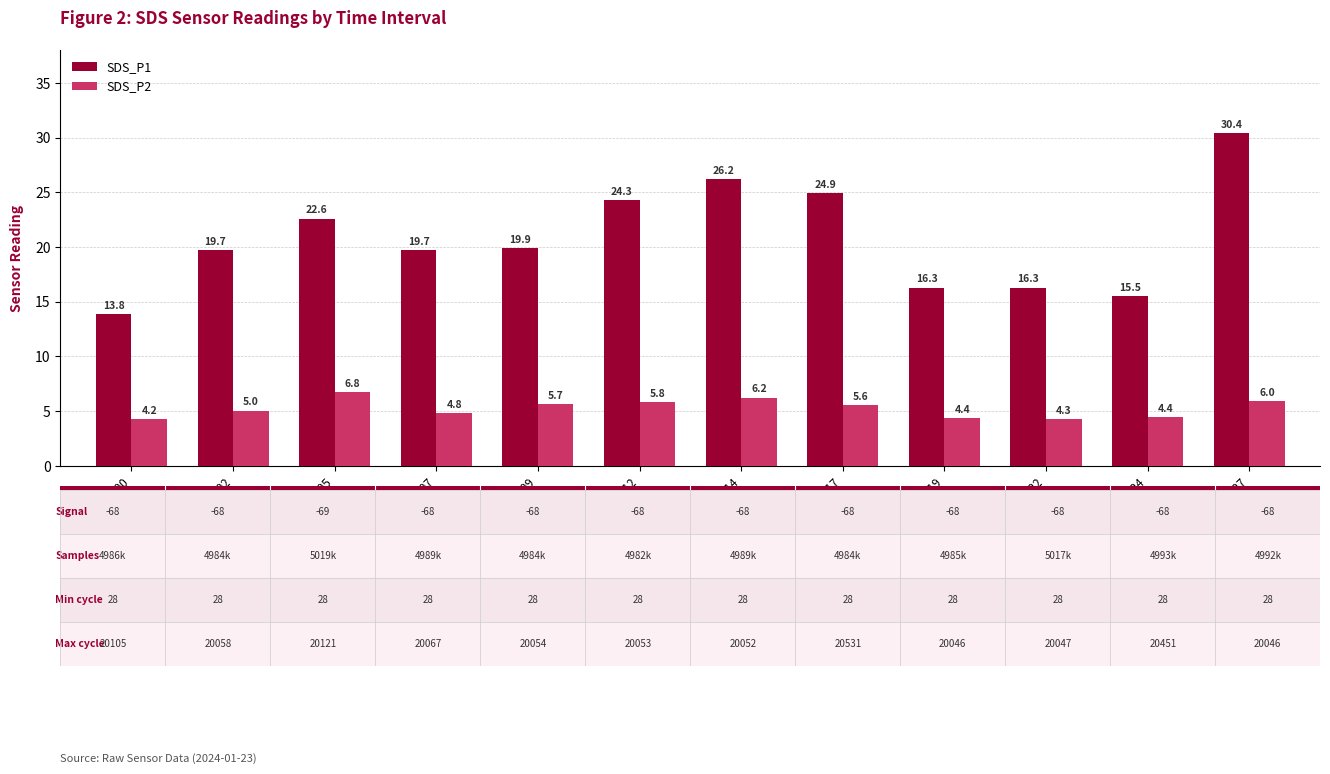

What is the total value across all series at 00:22?

20.6